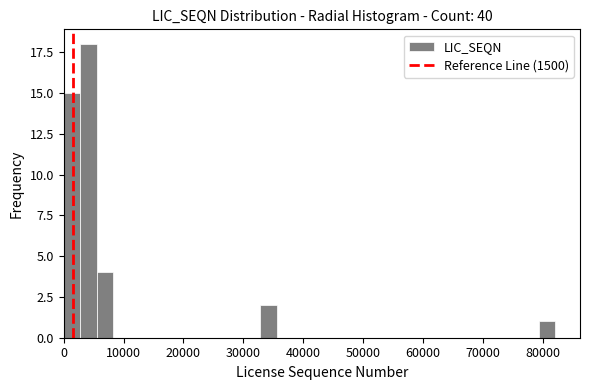

Read against the x-axis, roughly where is the centre of the tallest bar?

4000